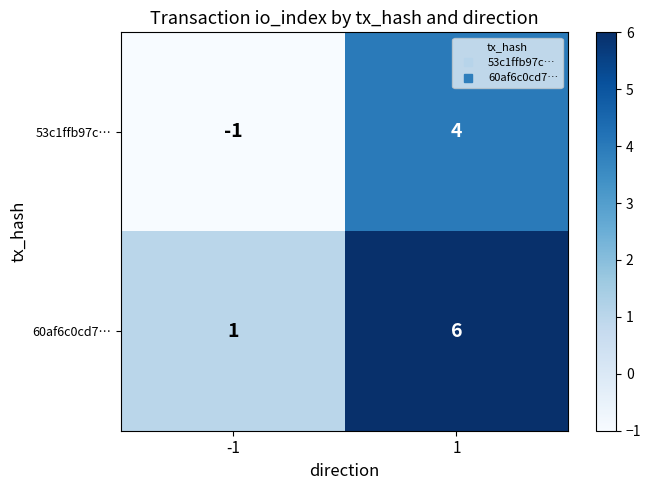

What is the sum of all 53c1ffb97c… values?

3